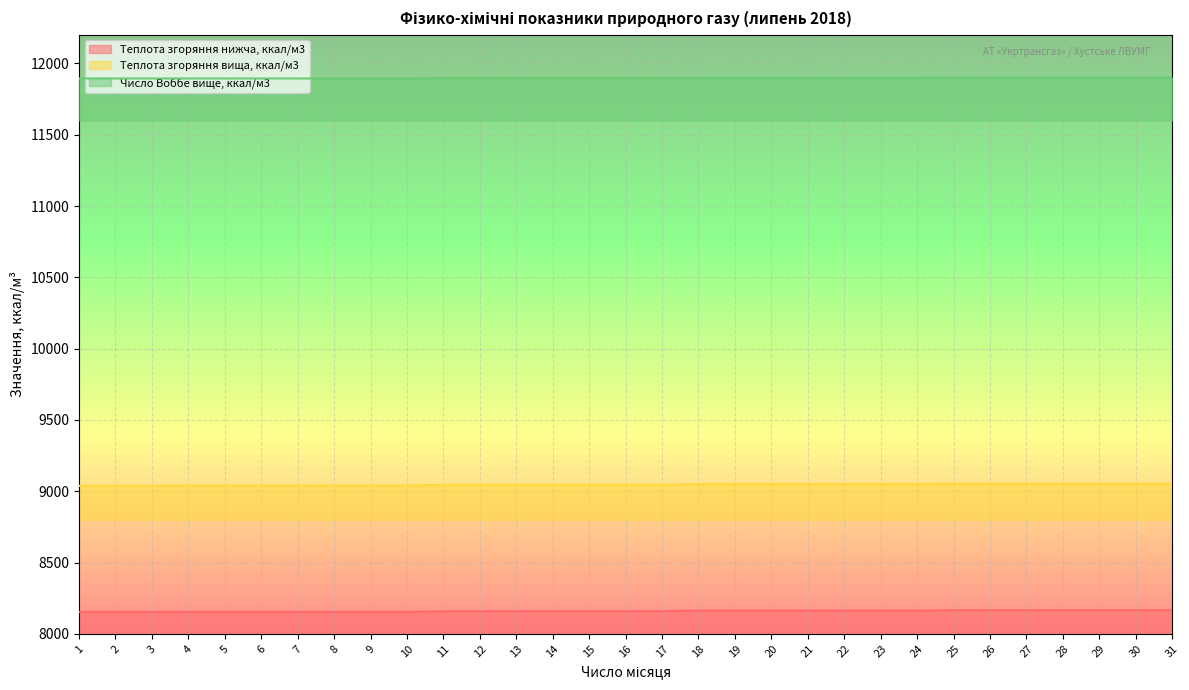

Between 4 and 22, which series saw the biggest shift?

Теплота згоряння нижча, ккал/м3